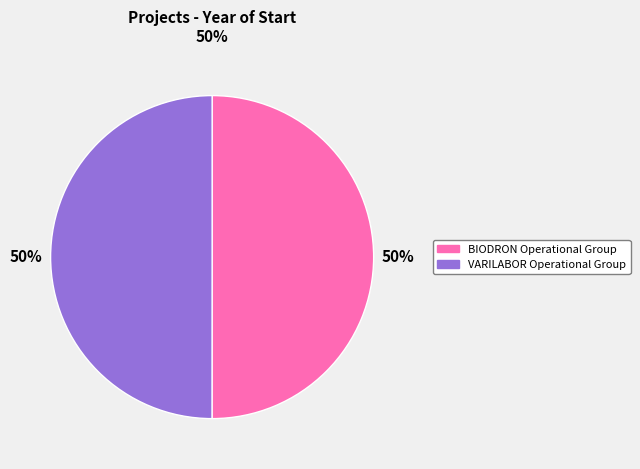

Is the sum of BIODRON Operational Group and VARILABOR Operational Group greater than half?

Yes